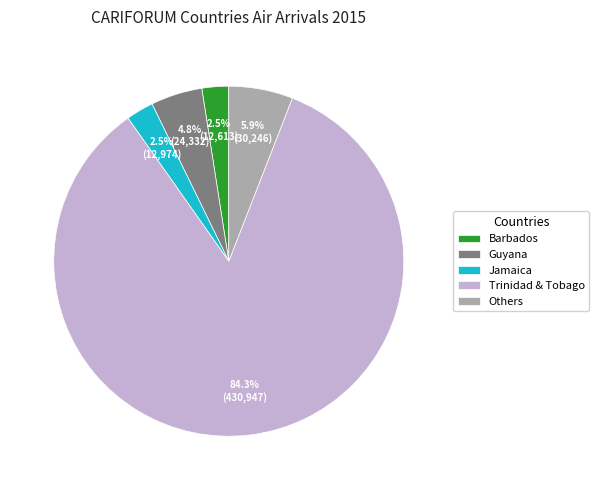

Does Trinidad & Tobago account for over 50% of the chart?

Yes